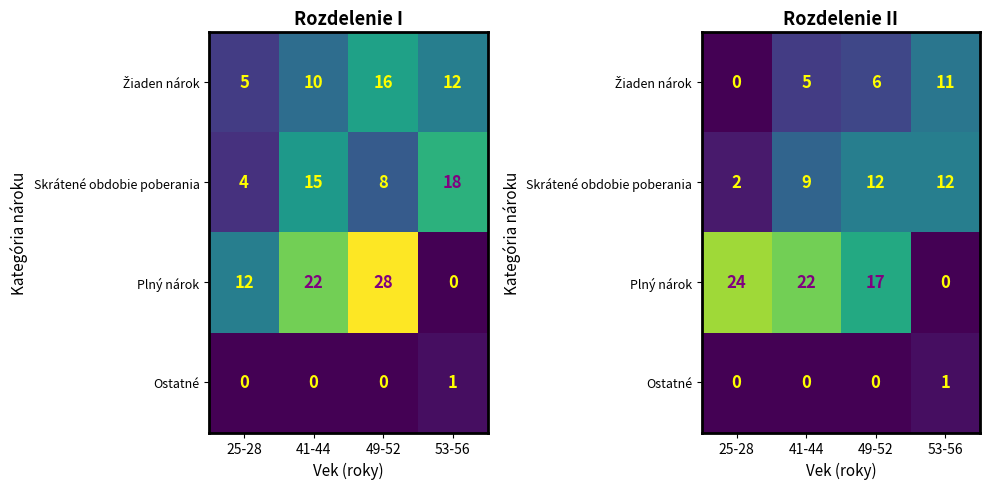

Which series has the largest total across all categories?

Plný nárok